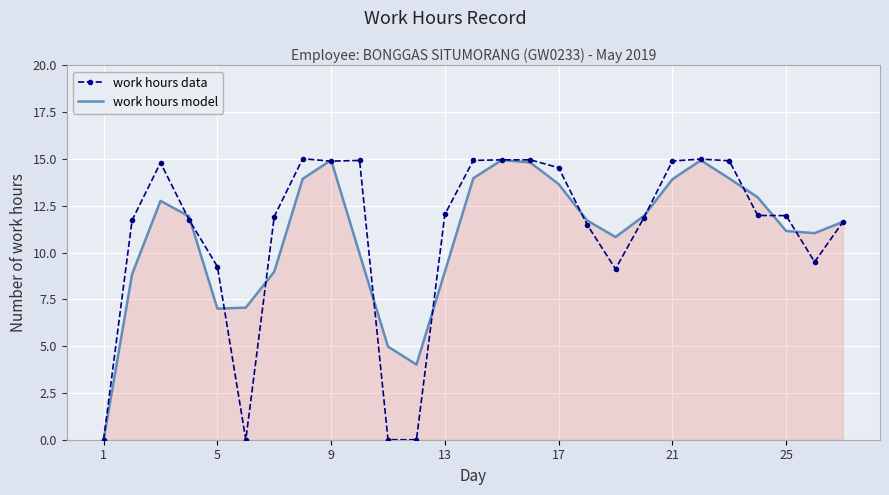

What is the highest value of the work hours data series?

15.0